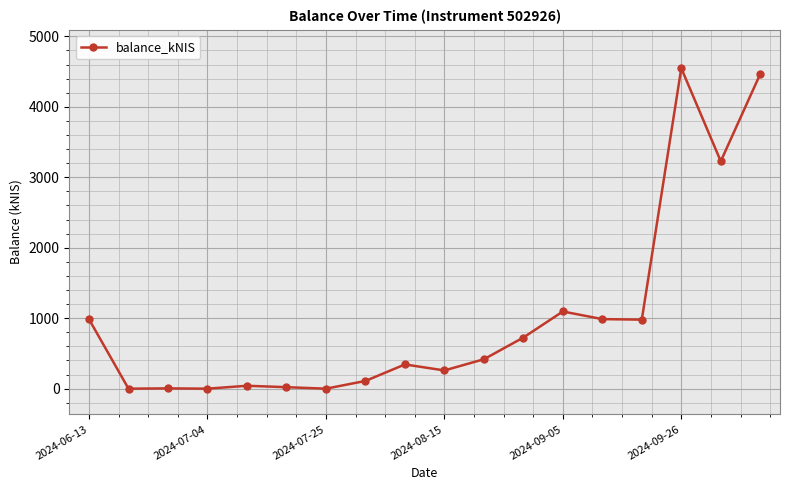

What is the maximum value shown in the chart?

4547.9